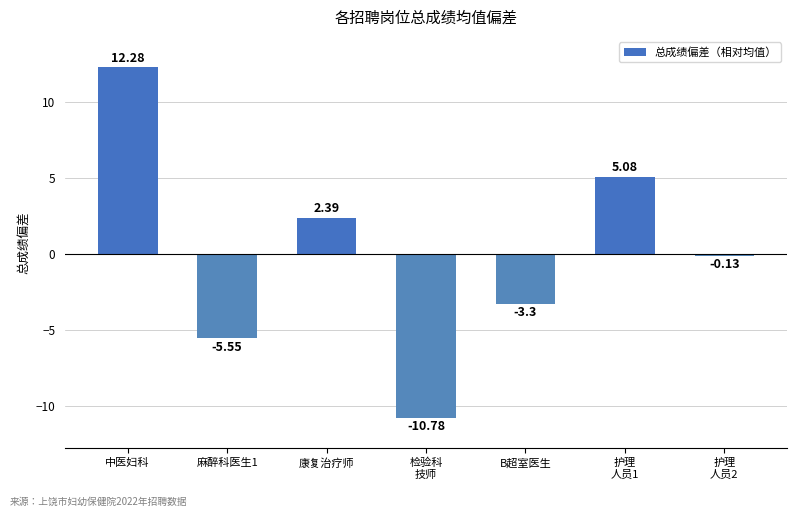

Is it true that the value at B超室医生 is -3.3?

True